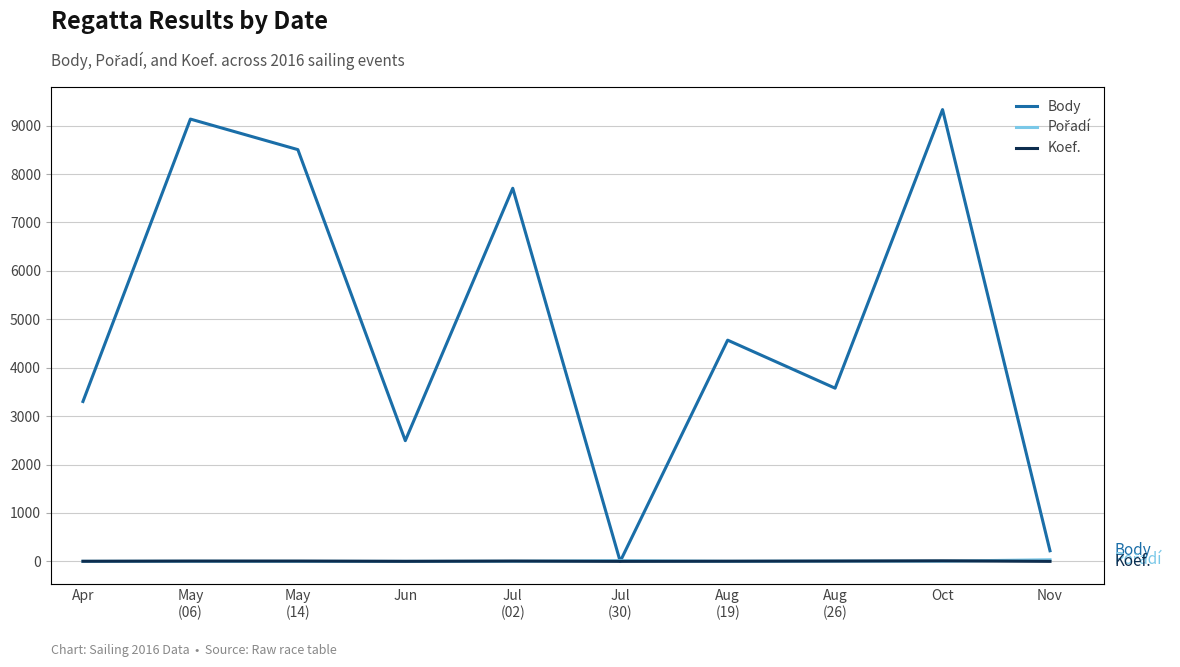

After their last crossing, which series has the higher values: Koef. or Pořadí?

Pořadí